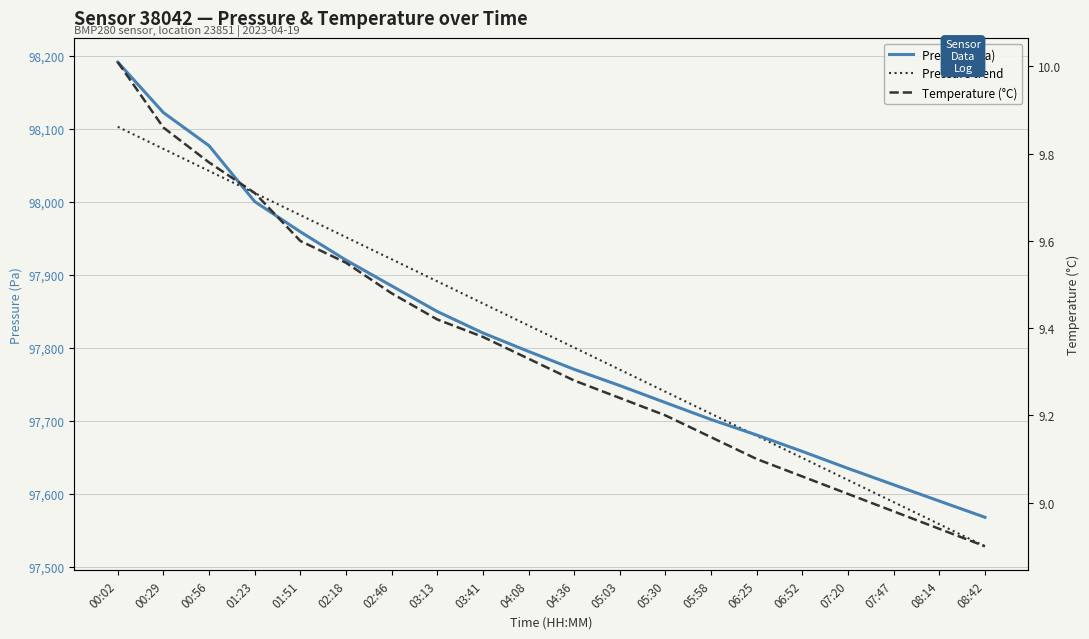

At which category is the sum across all series the highest?

00:02